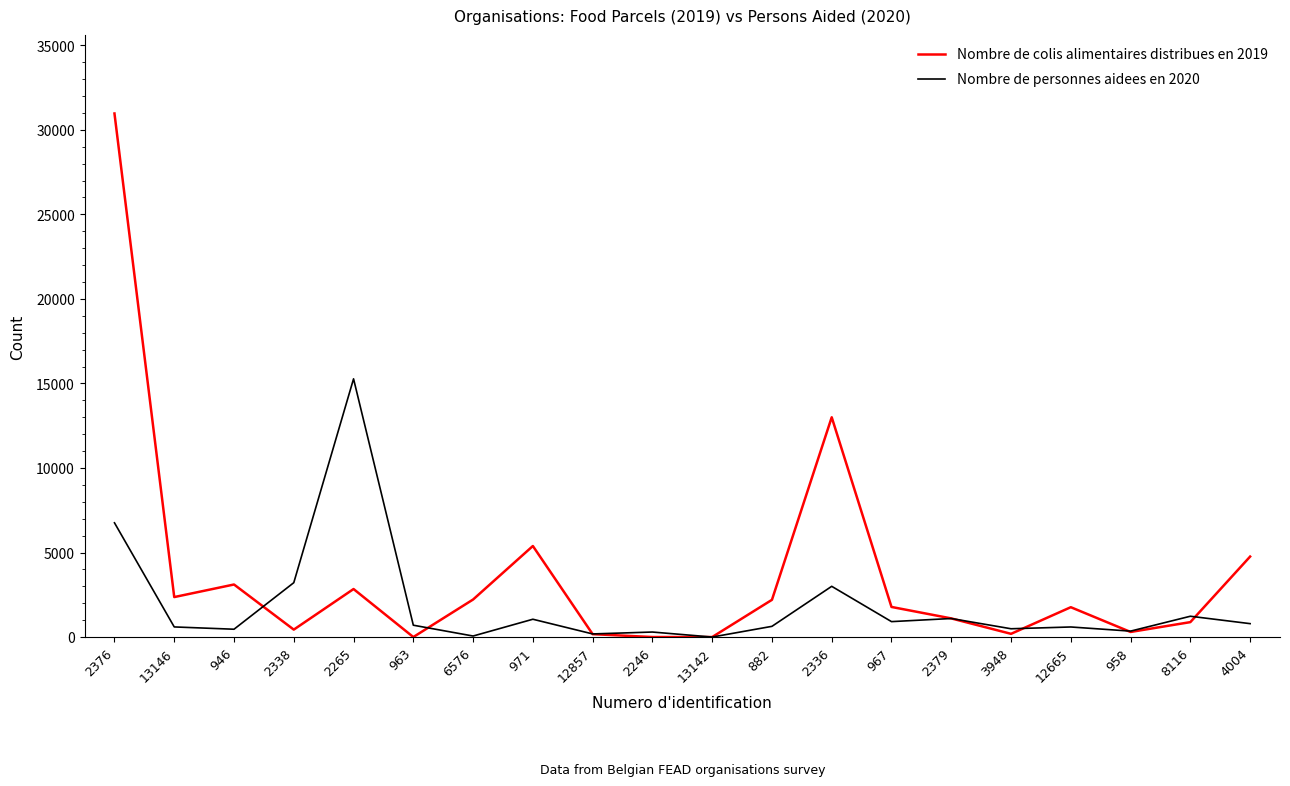

List the series in order of their peak value, highest first.

Nombre de colis alimentaires distribues en 2019, Nombre de personnes aidees en 2020